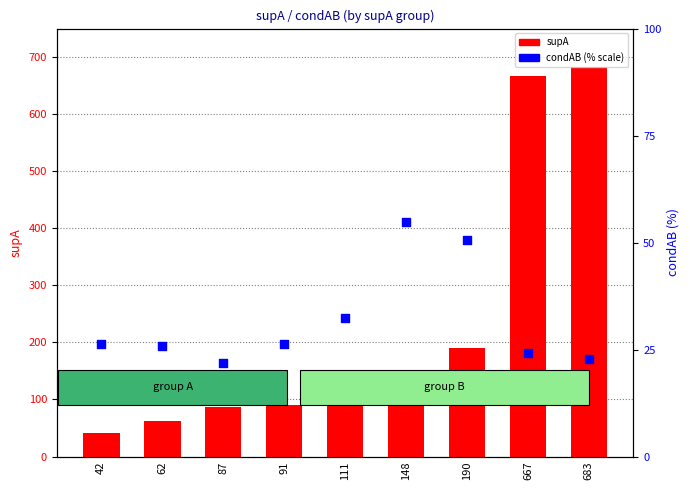

Which series contains the highest Y value?

supA